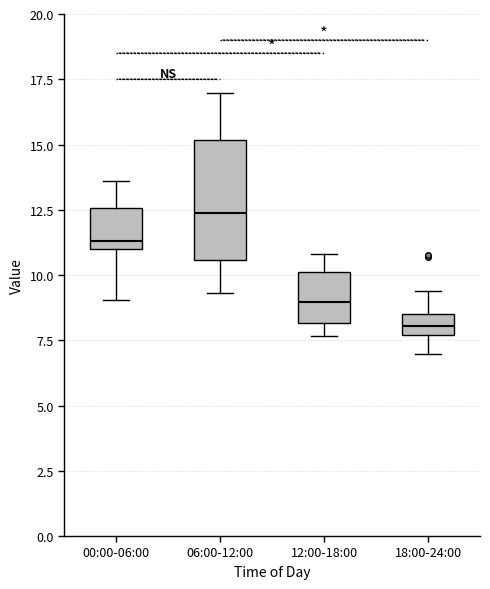

Where does the median line of the box for 00:00-06:00 sit on the y-axis? The values are not printed on the chart, so give them approximately, as read against the axis.

11.5